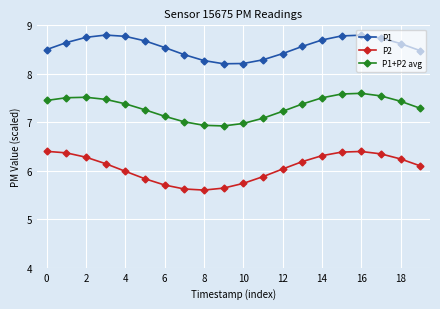

True or false: P1+P2 avg and P1 intersect in this chart.

False